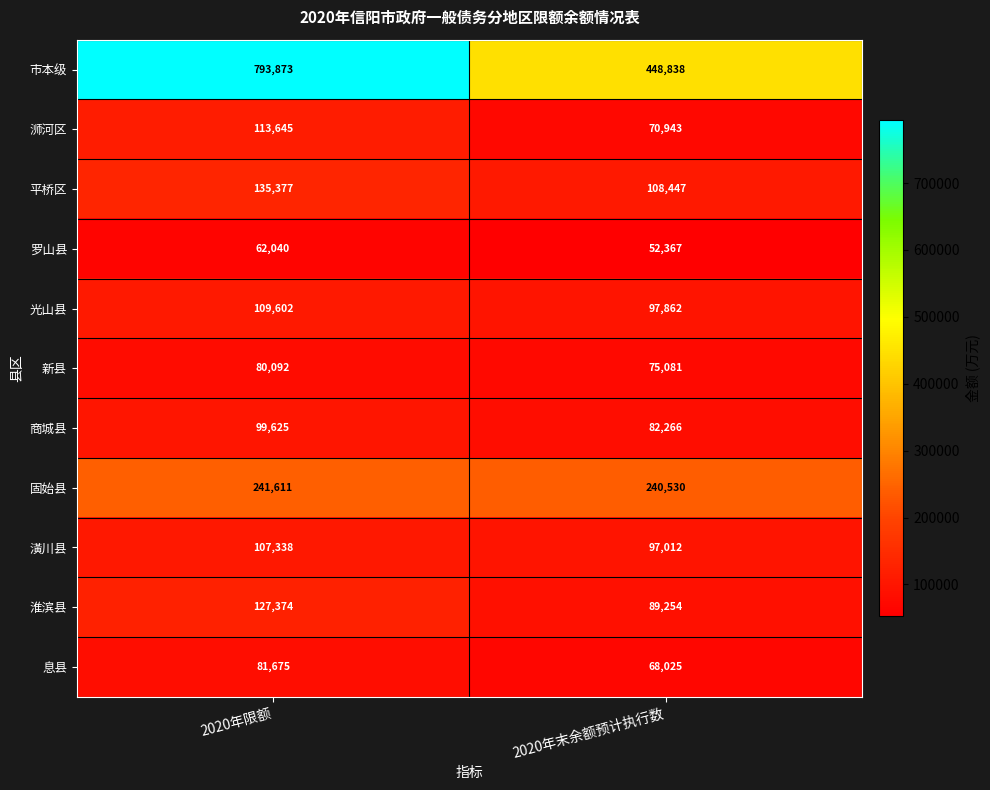

The 光山县 series shows 184184 at 2020年限额. True or false?

False